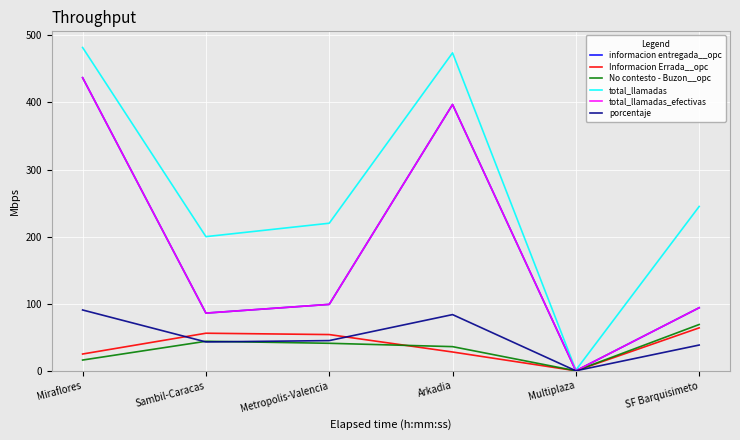

At which category does informacion entregada__opc reach its first local peak?

Arkadia